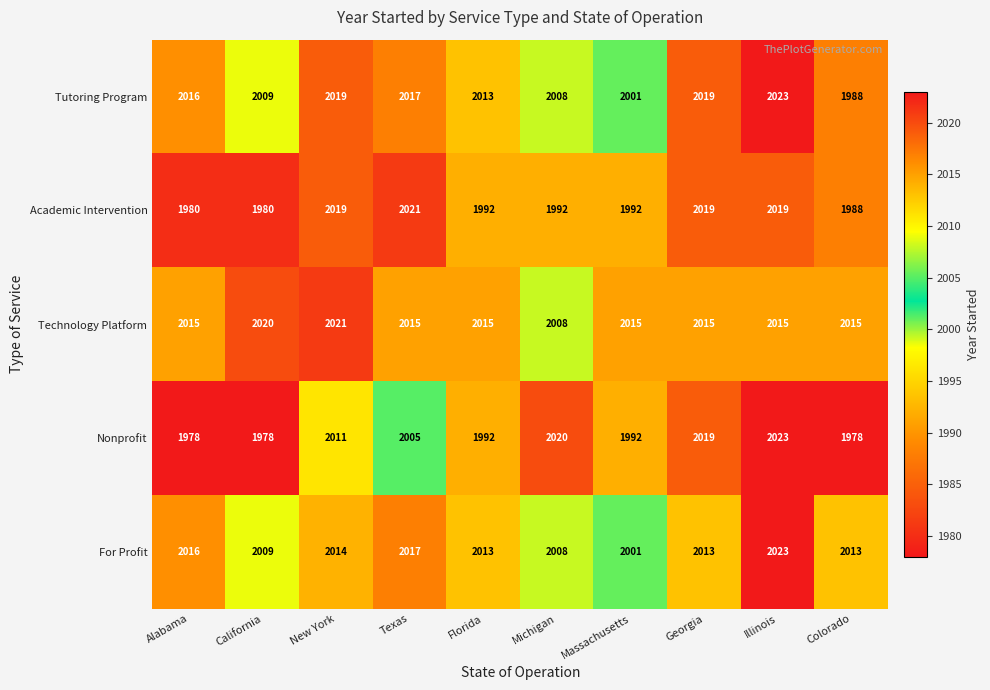

What is the total value across all series at Alabama?

10005